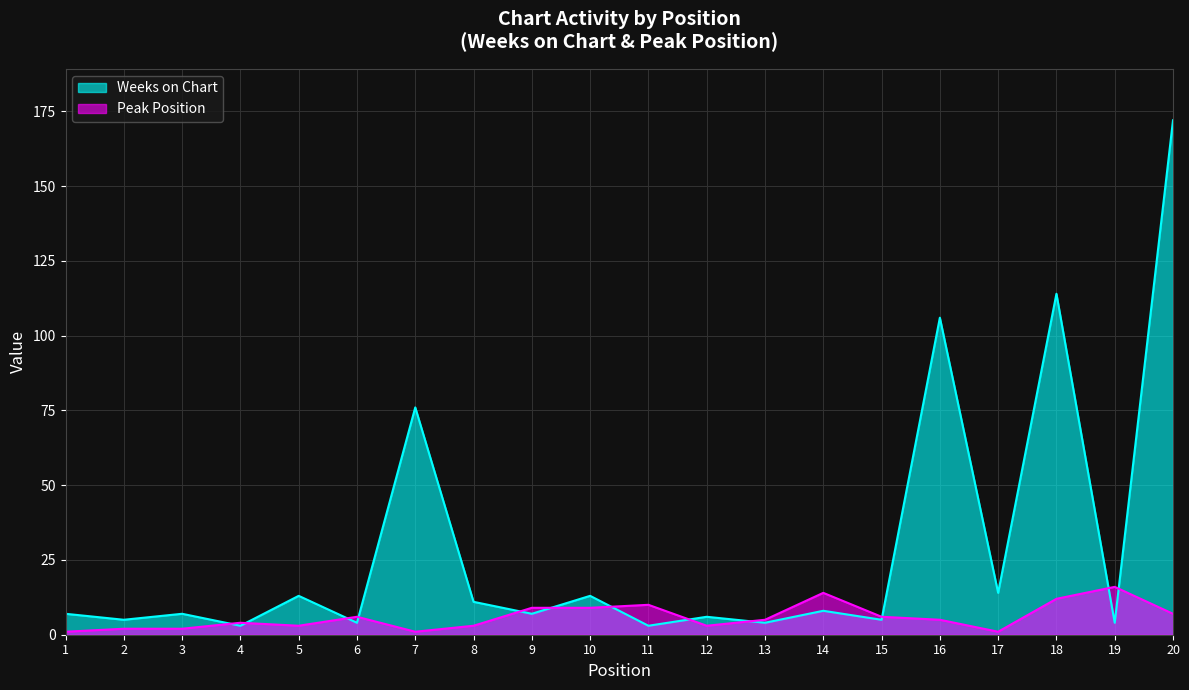

What is the difference between the second highest and second lowest values in the Weeks on Chart series?

111